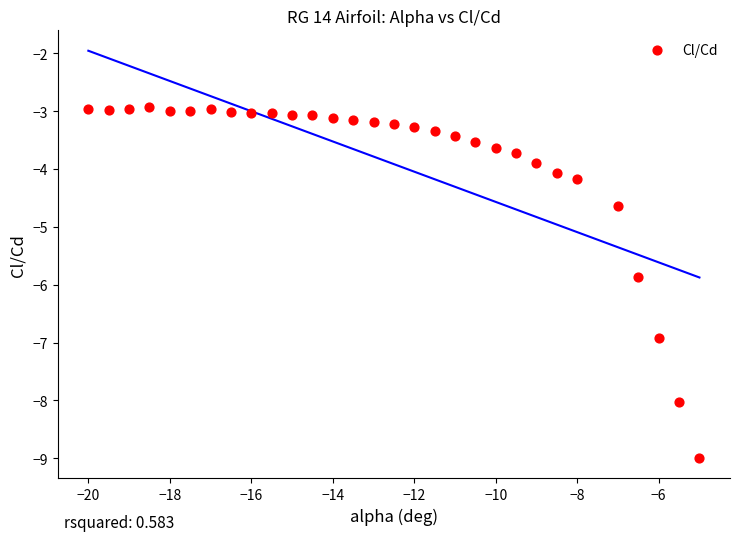

What is the range of X values (max minus min)?

15.0